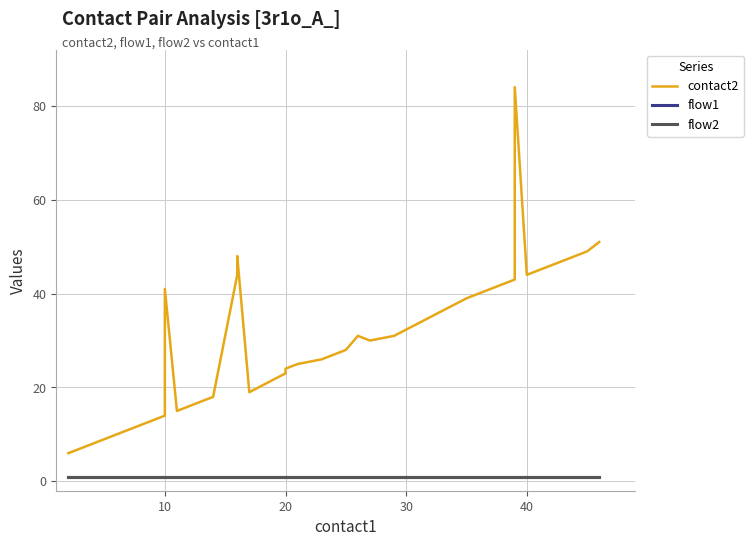

How many distinct data groups are displayed?

3